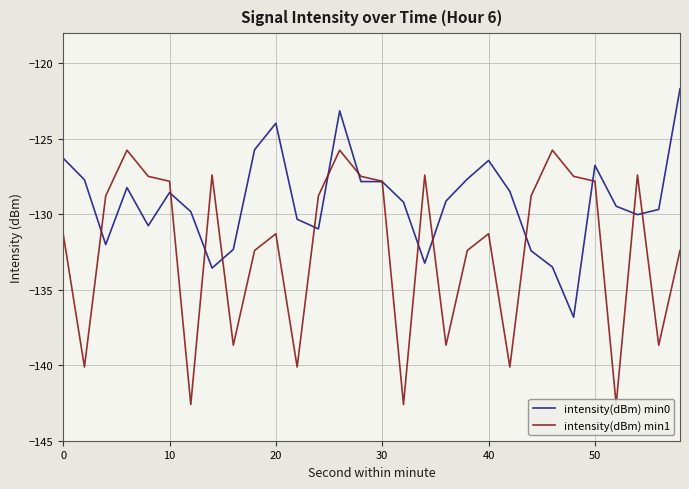

What is the lowest value of the intensity(dBm) min1 series?

-142.6